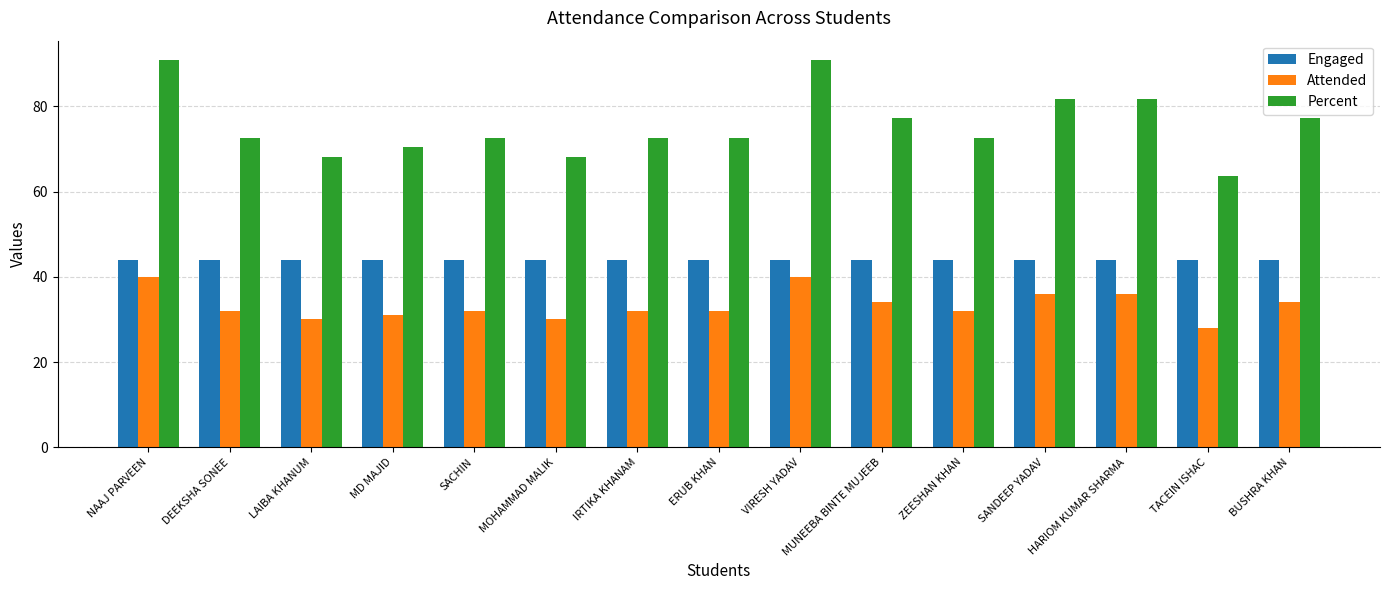

What is the highest value of the Engaged series?

44.0